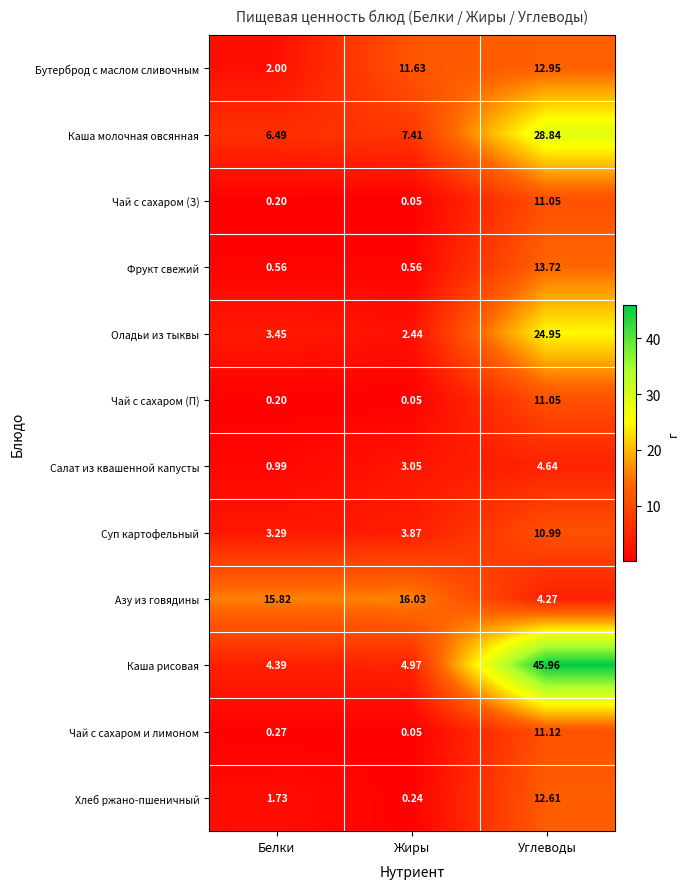

Which label corresponds to the largest value in the chart?

Углеводы